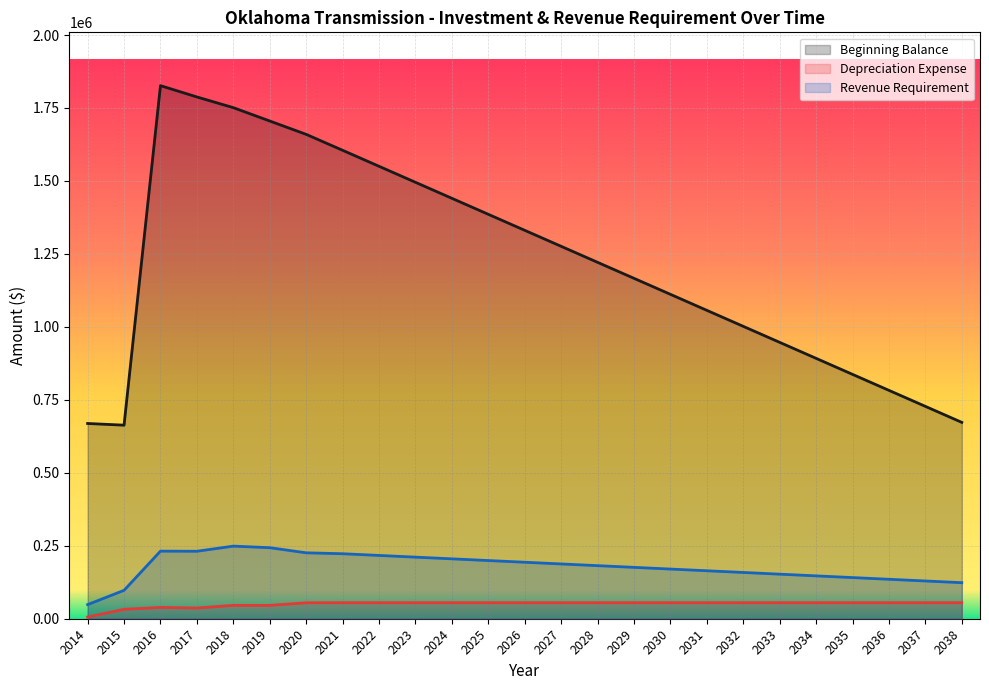

At which category does Revenue Requirement reach its first local valley?

2017